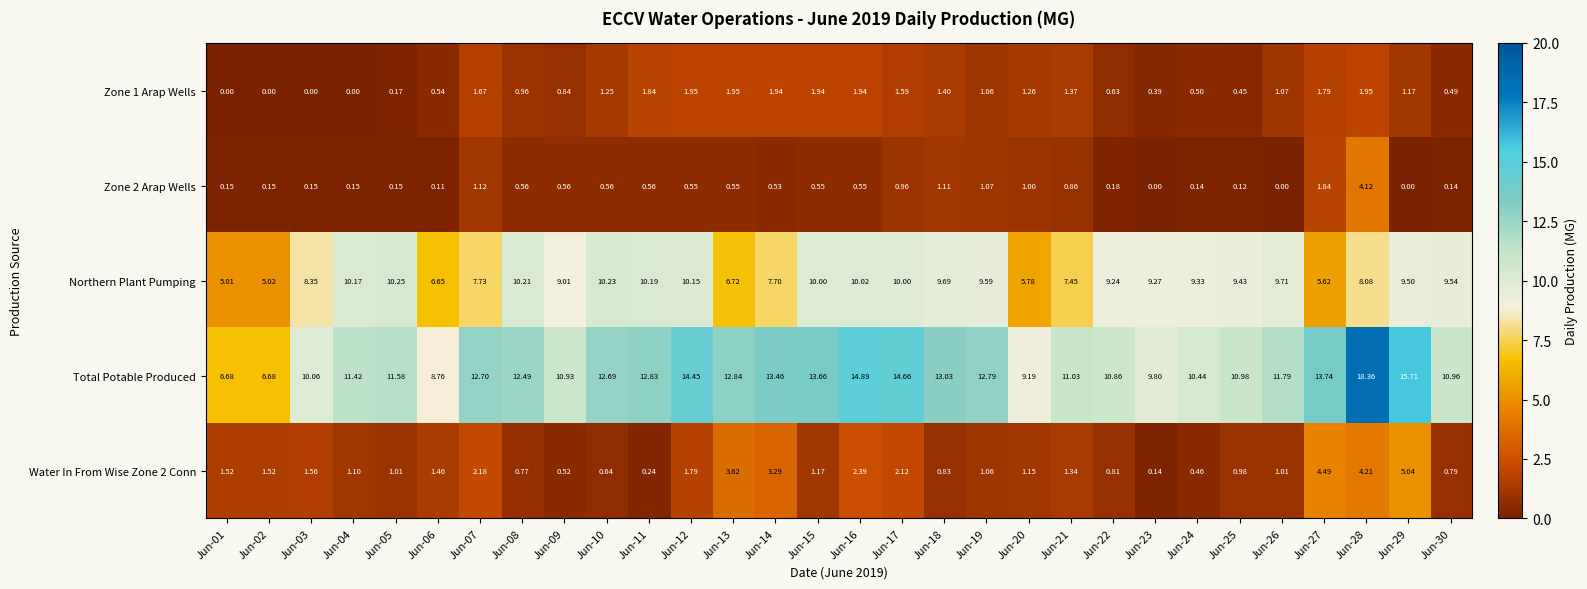

Which series has the largest total across all categories?

Total Potable Produced